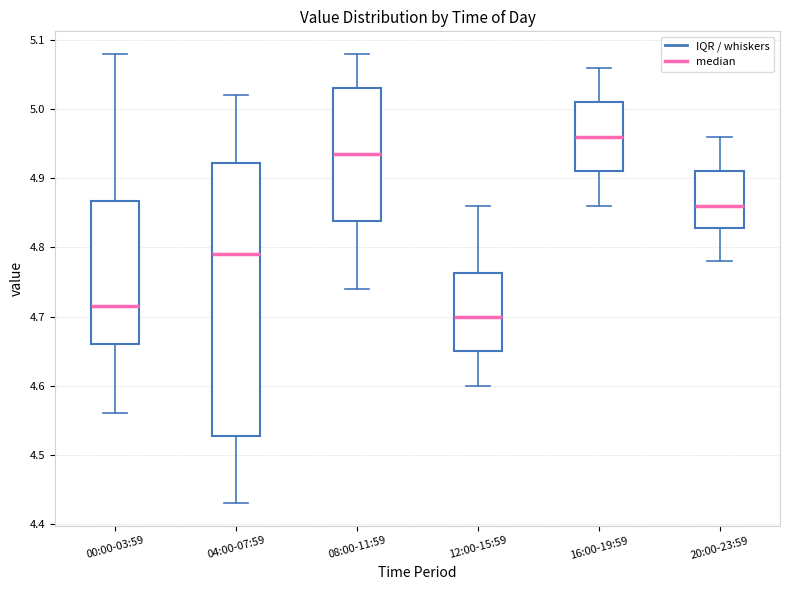

Comparing the boxes themselves (not the whiskers), which one is the tallest?

04:00-07:59